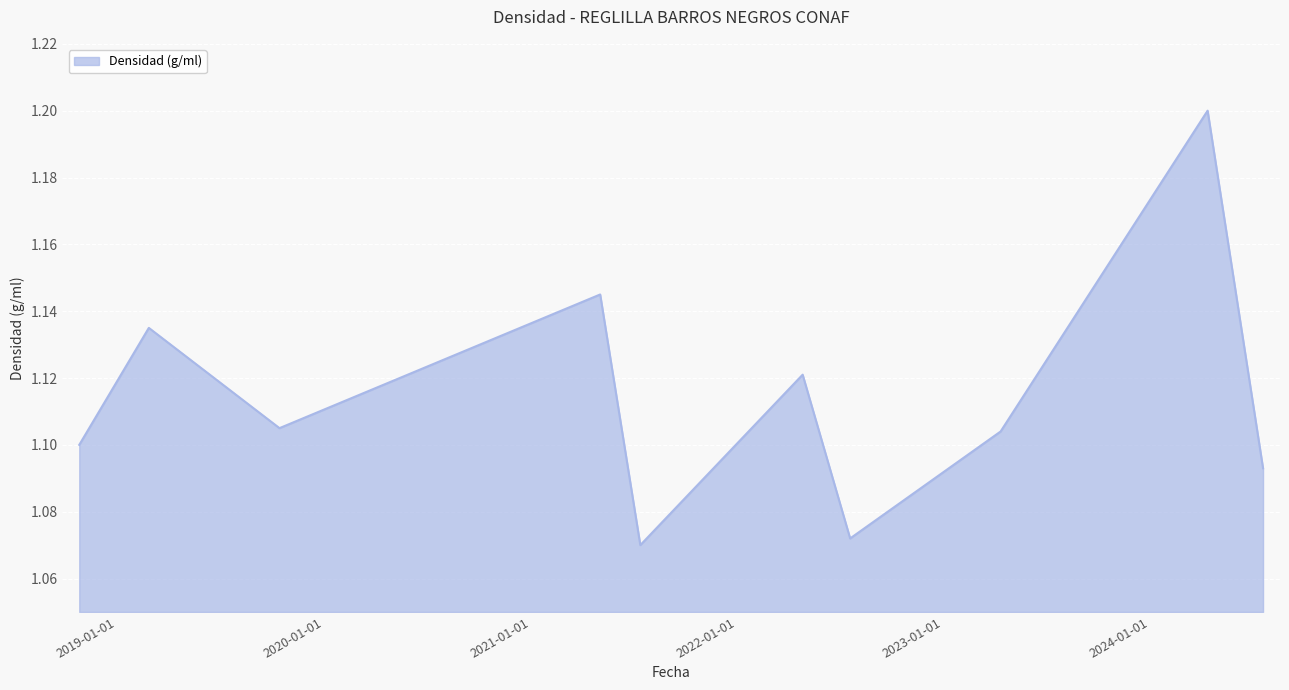

Does the chart display data point markers on the line(s)?

No